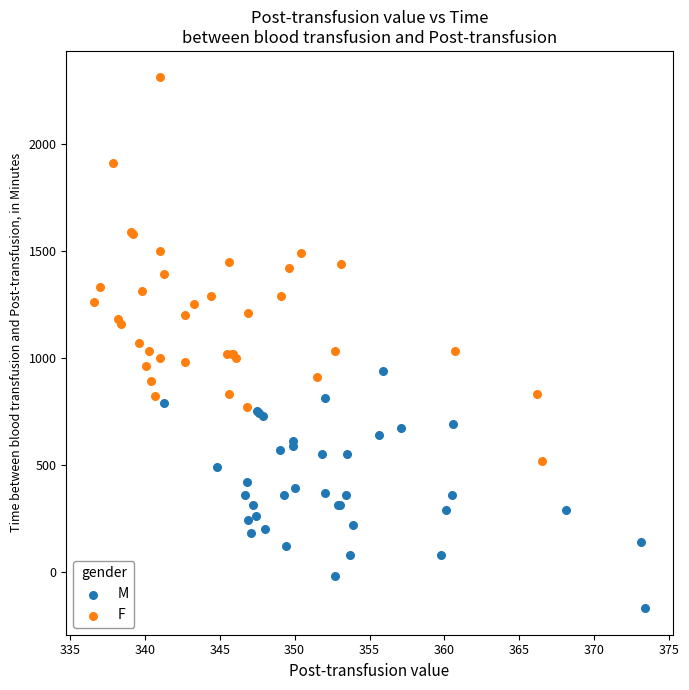

Which series has the largest Y range (max minus min)?

F